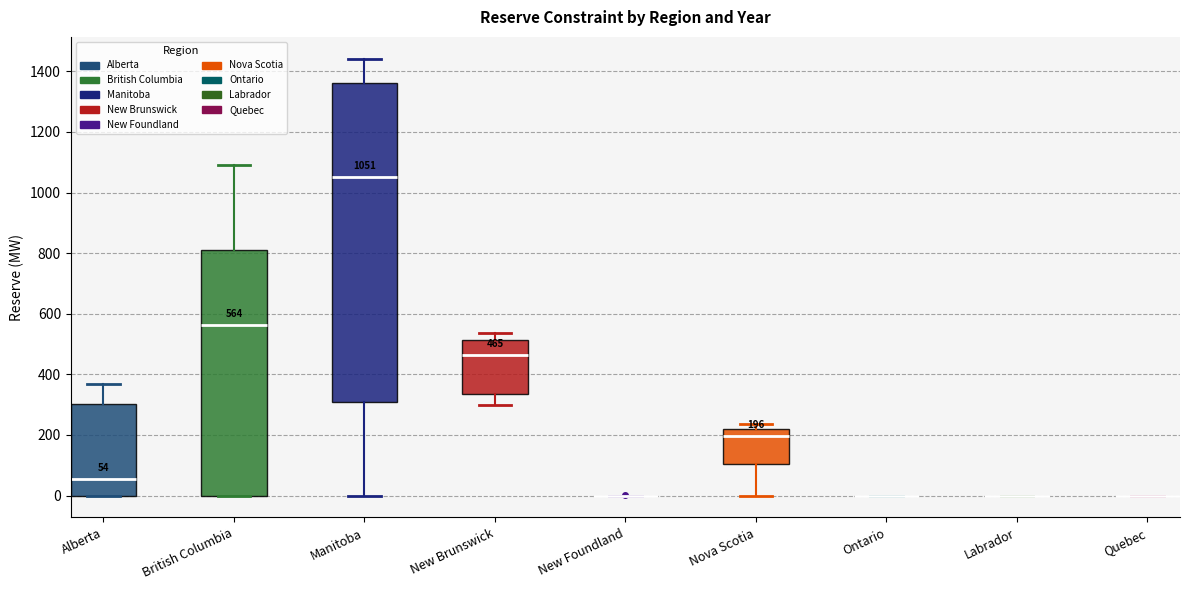

Which box is the tallest, from its lower edge to its upper edge?

Manitoba